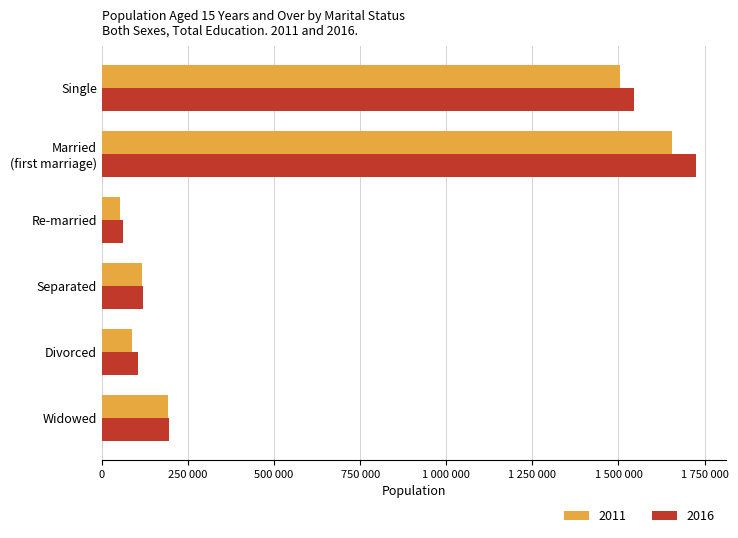

Which series has the largest total across all categories?

2016